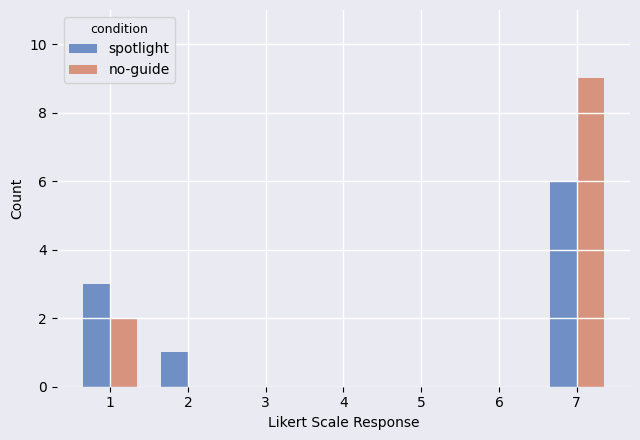

Which series has the largest total across all categories?

no-guide